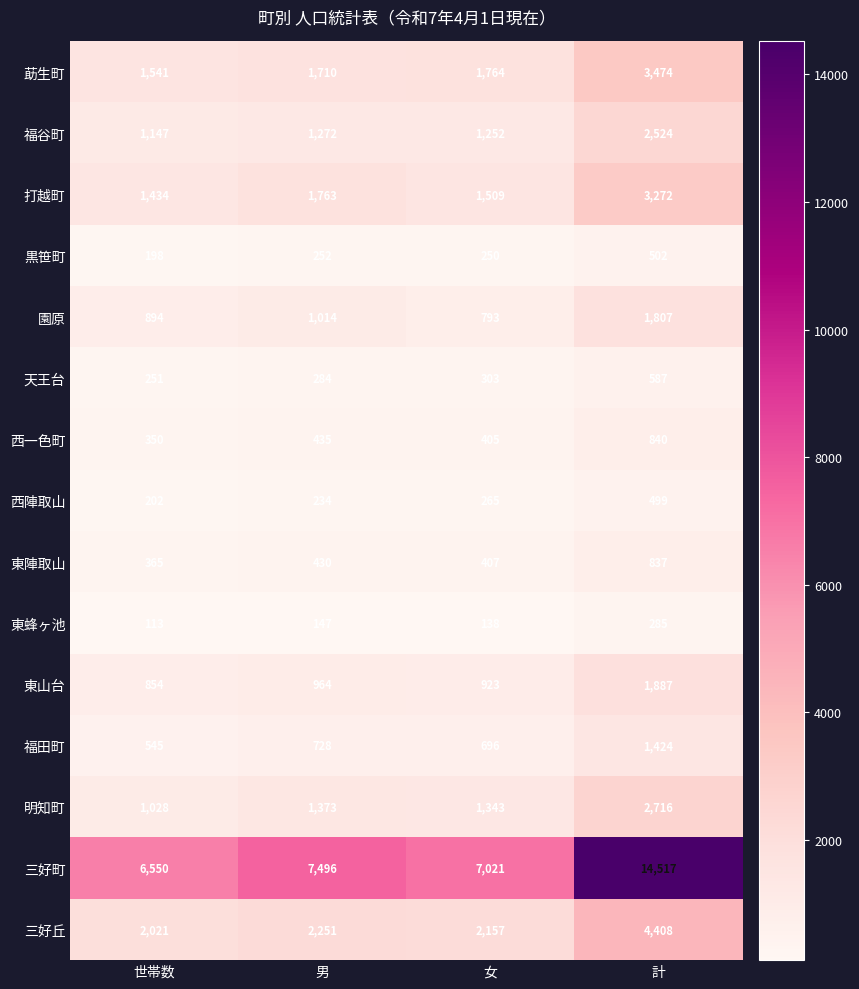

How many data points does each series have?

4